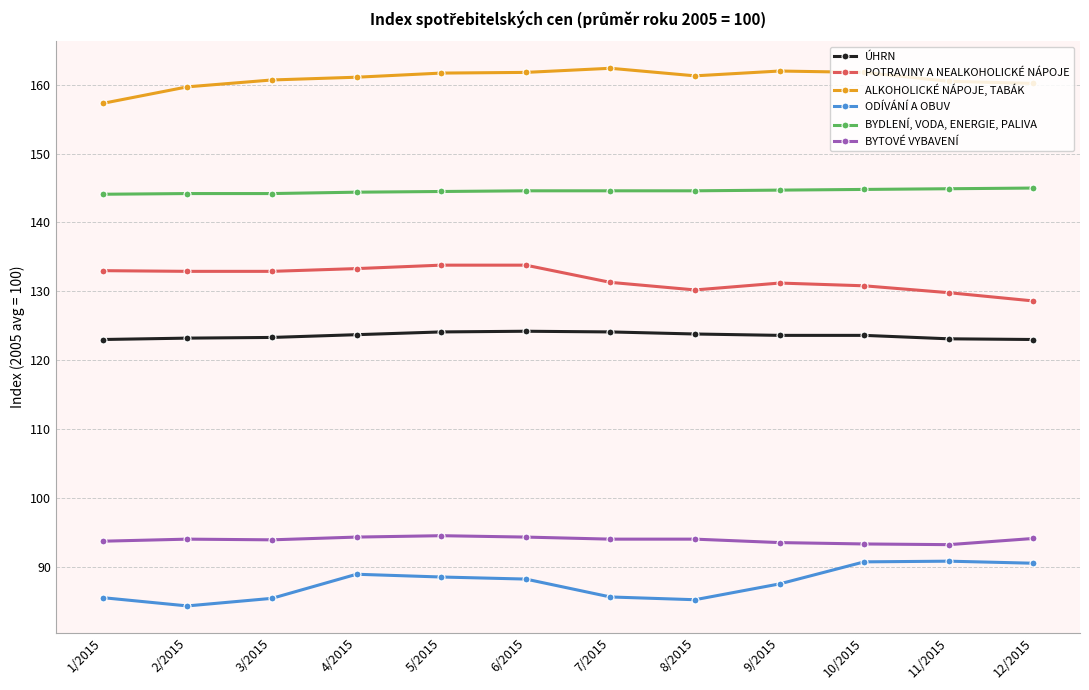

What are all the series names shown in the legend?

ÚHRN, POTRAVINY A NEALKOHOLICKÉ NÁPOJE, ALKOHOLICKÉ NÁPOJE, TABÁK, ODÍVÁNÍ A OBUV, BYDLENÍ, VODA, ENERGIE, PALIVA, BYTOVÉ VYBAVENÍ